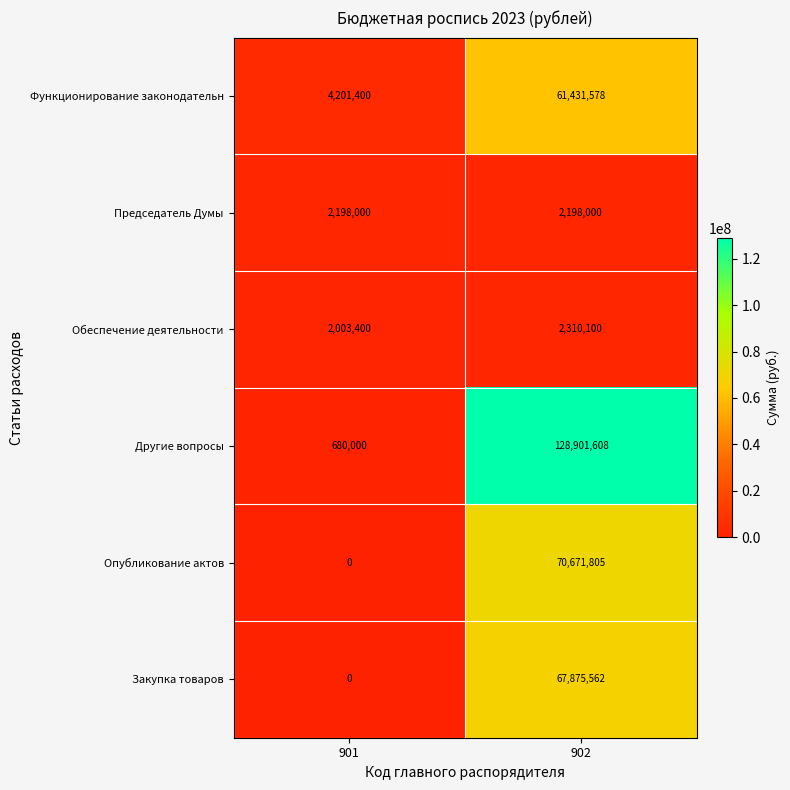

True or false: Другие вопросы has a value of 193539460 at 902.

False